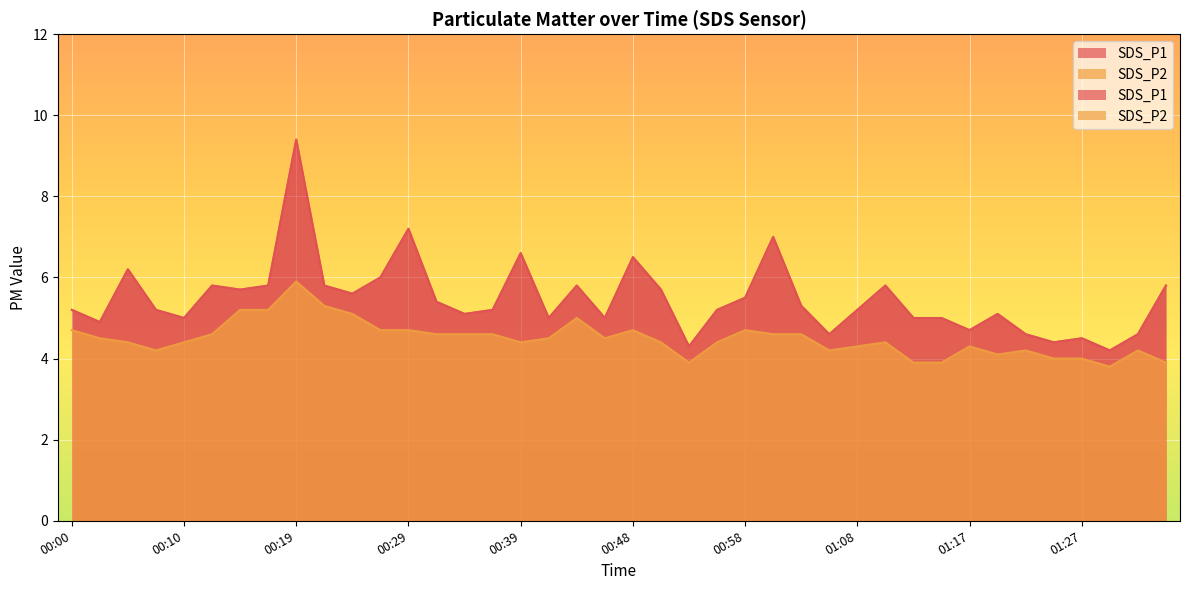

At which category does SDS_P2 reach its first local peak?

00:19